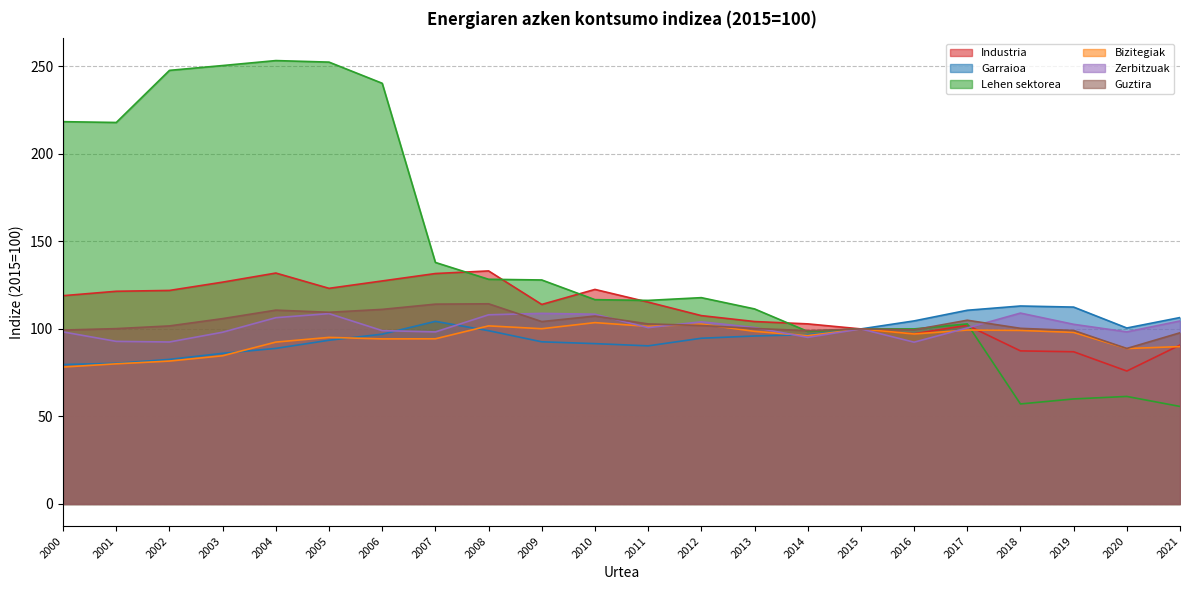

What is the value of the Garraioa point at the 7th from the left?

97.0